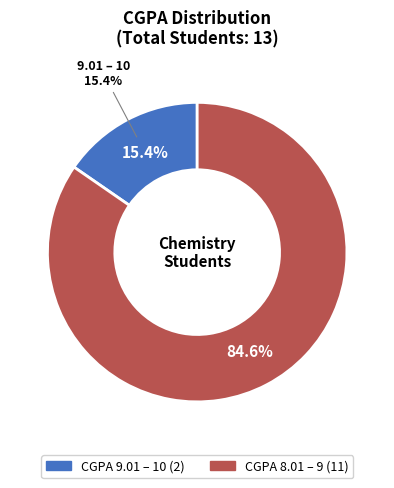

Combined, what portion of the pie is CGPA 5.01 – 6 and CGPA 9.01 – 10?

15.4%